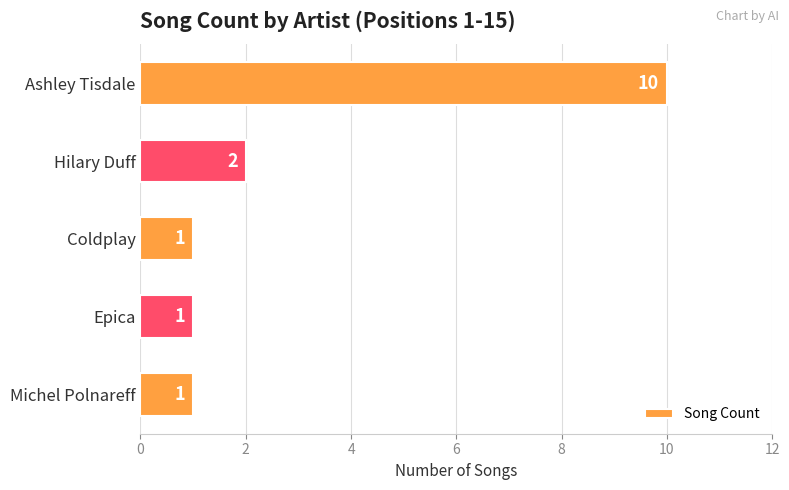

What is the greatest value displayed?

10